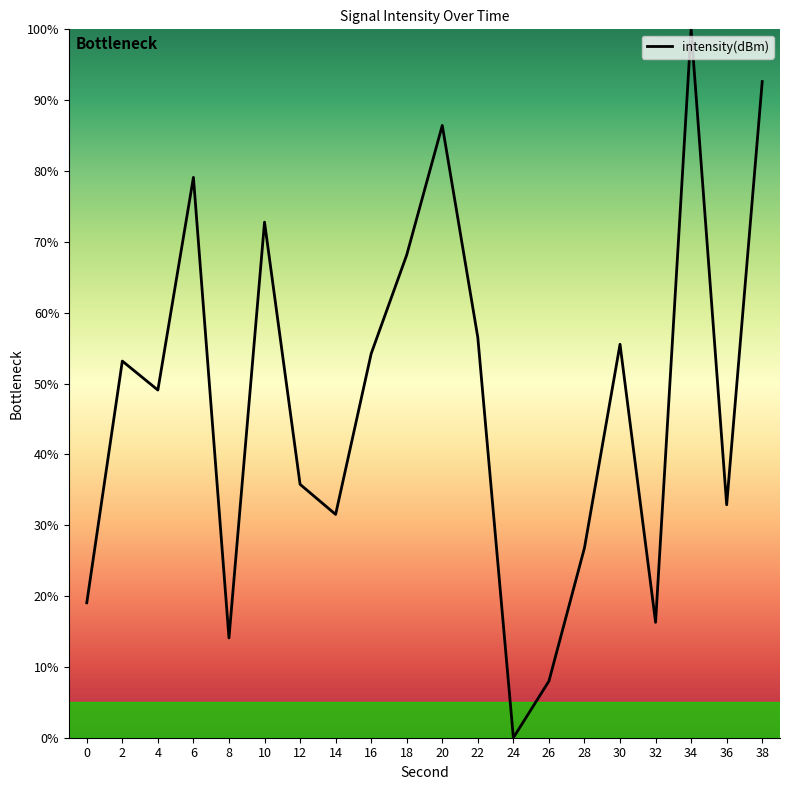

List the labels in order of value, smallest first.

24, 26, 8, 32, 0, 28, 14, 36, 12, 4, 2, 16, 30, 22, 18, 10, 6, 20, 38, 34